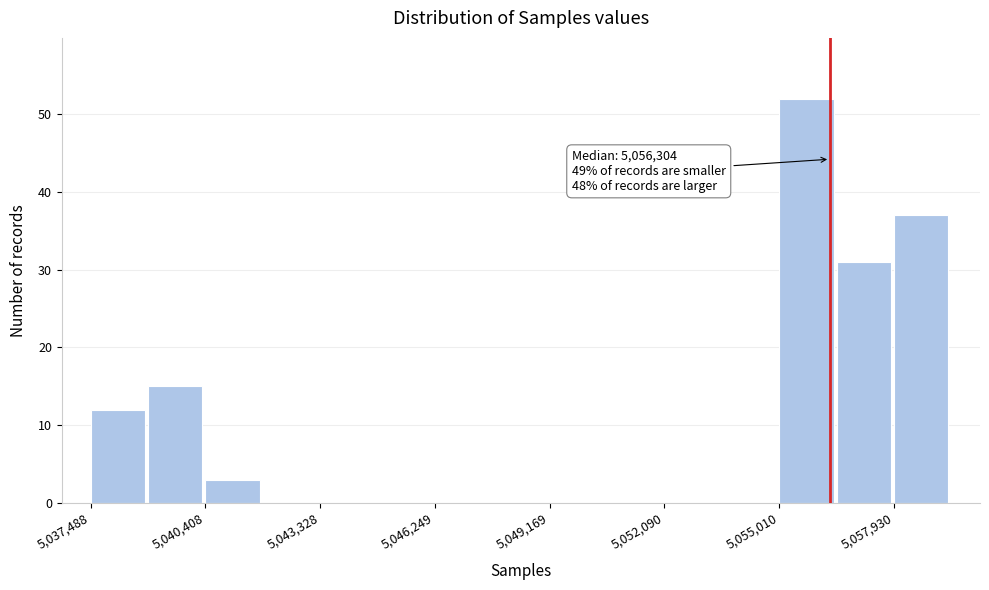

Around what value on the x-axis is the tallest bar? Give the approximate position of its centre, as read against the axis.

5055500